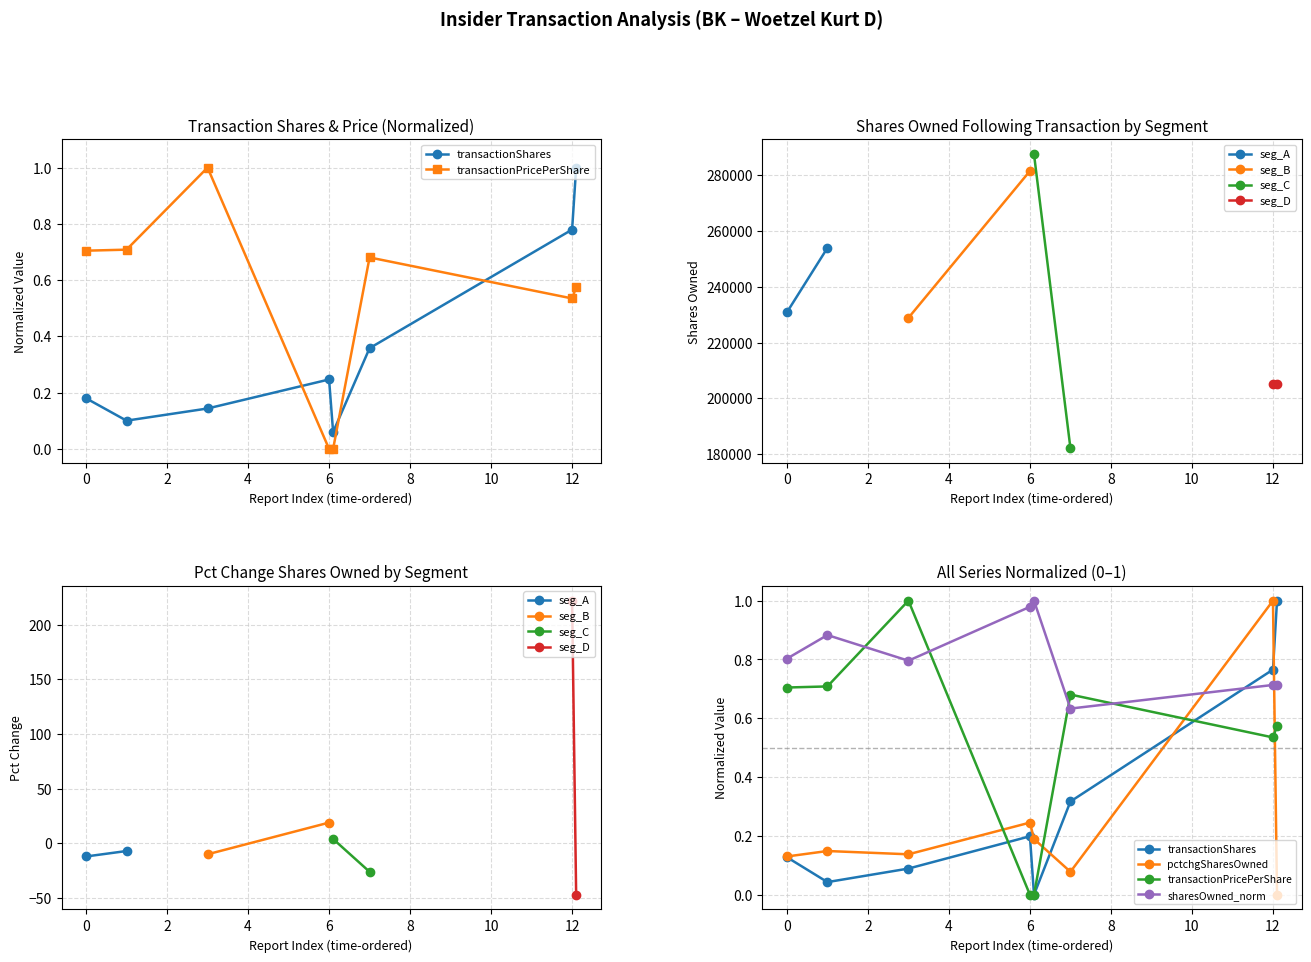

Is it true that pctchgSharesOwned equals 0.2 at 6?

True